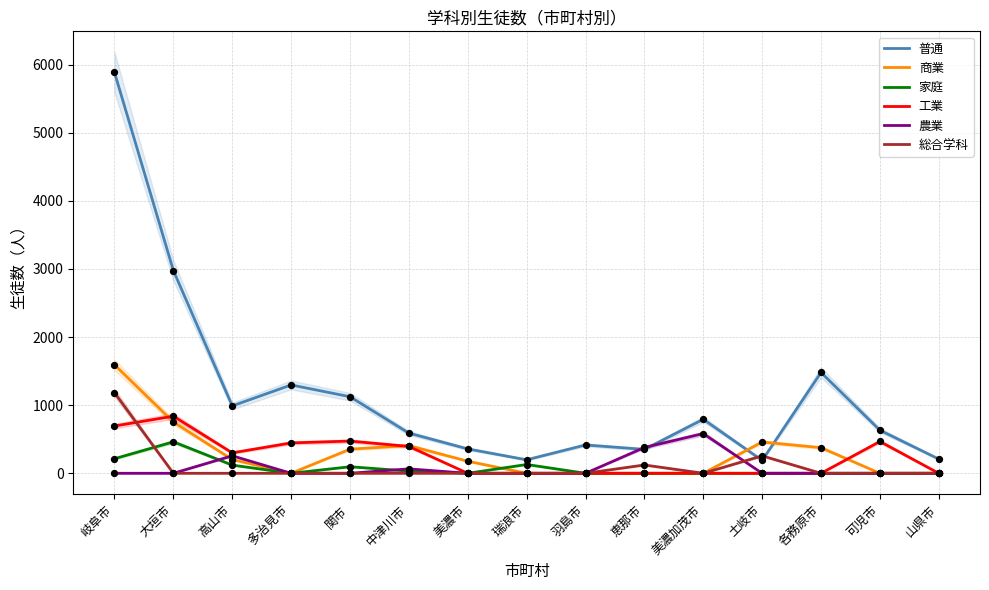

Is the value of 商業 at 羽島市 greater than the value of 総合学科 at 岐阜市?

No